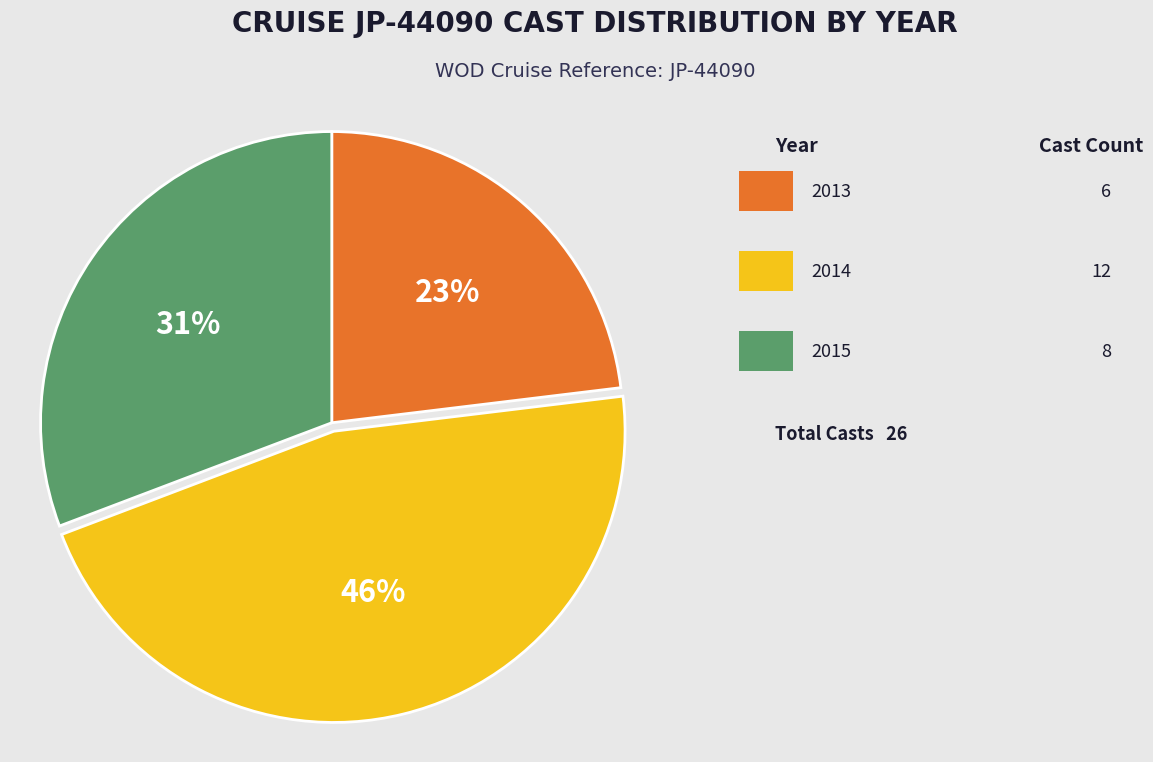

Which slice is the smallest?

2013